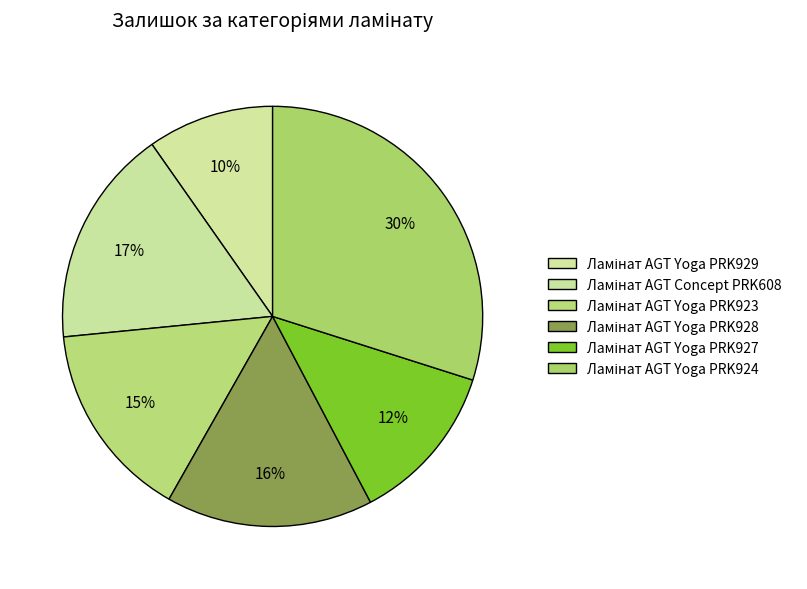

To the nearest percent, what percentage of the pie is Ламінат AGT Yoga PRK927?

12%